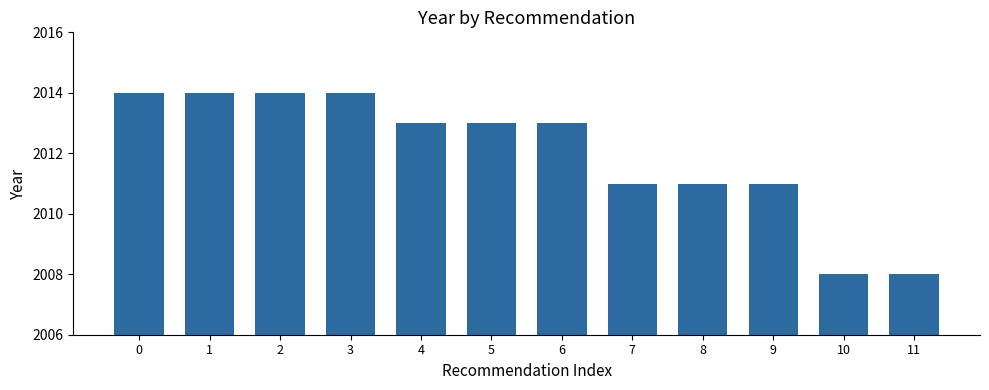

What is the maximum value shown in the chart?

2014